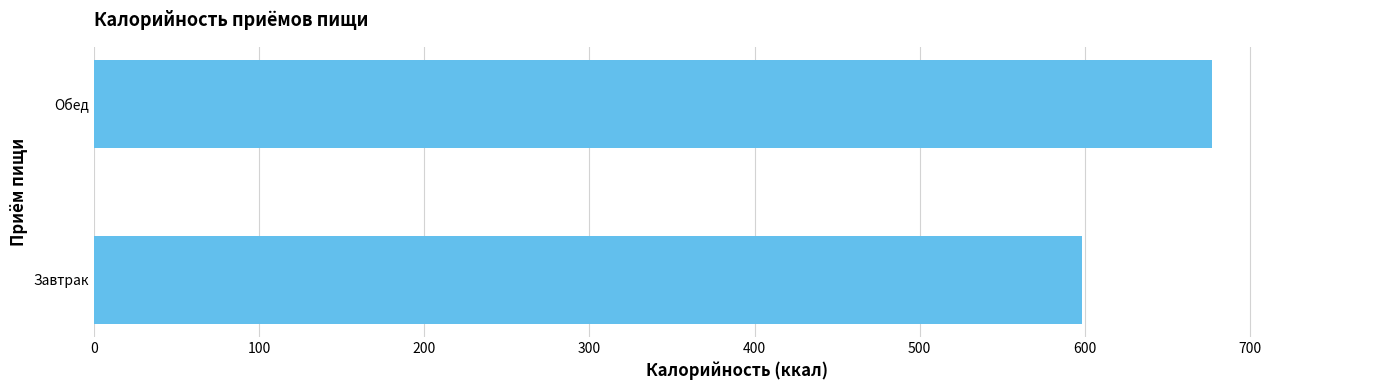

The chart shows a value of 940.8 at Обед. True or false?

False